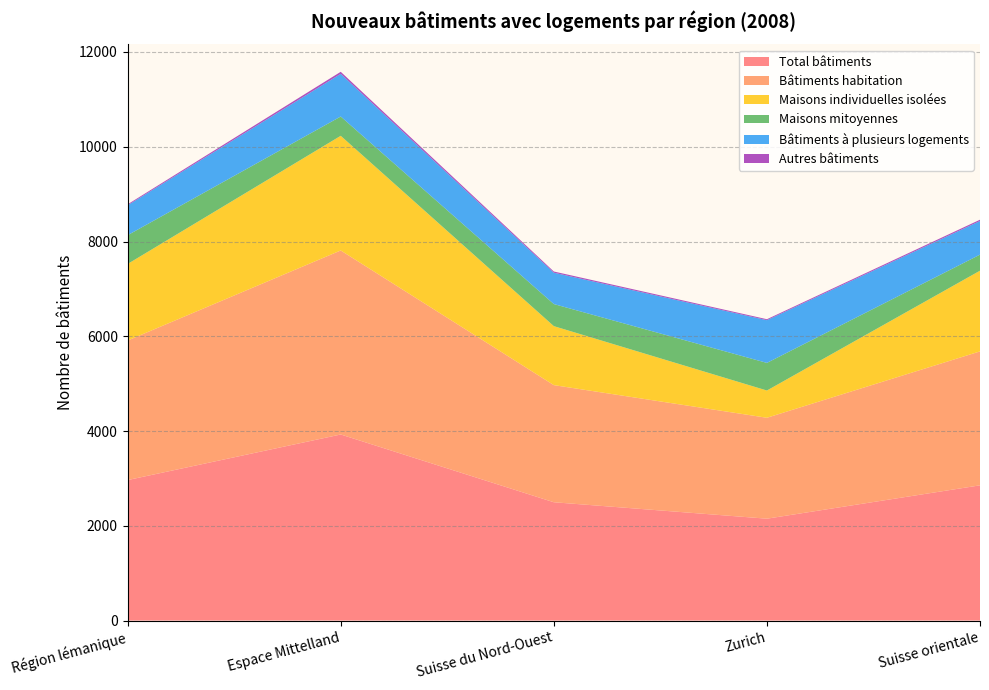

Reading left to right, extract all data points from this chart.

Total bâtiments: 2965	3927	2497	2150	2854
Bâtiments habitation: 2945	3884	2472	2130	2827
Maisons individuelles isolées: 1616	2420	1245	575	1703
Maisons mitoyennes: 607	407	466	583	339
Bâtiments à plusieurs logements: 632	901	662	902	710
Autres bâtiments: 20	43	25	20	27